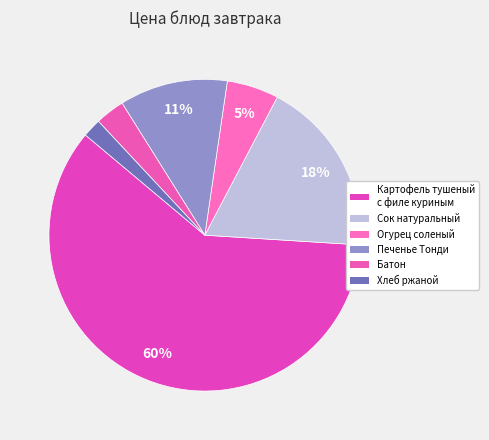

Which category has the smallest portion of the pie?

Хлеб ржаной